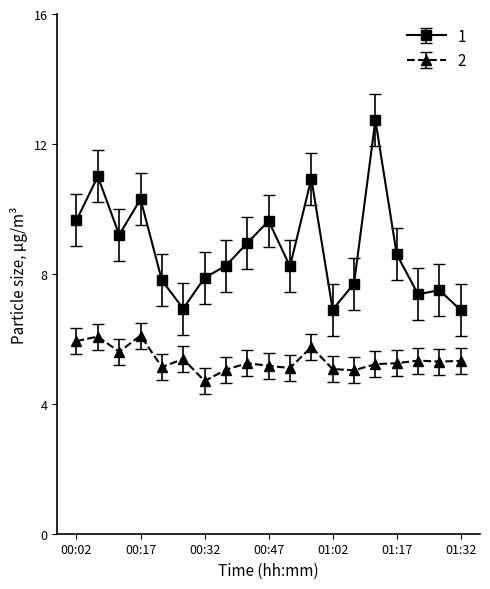

What is the minimum value shown in the chart?

4.7